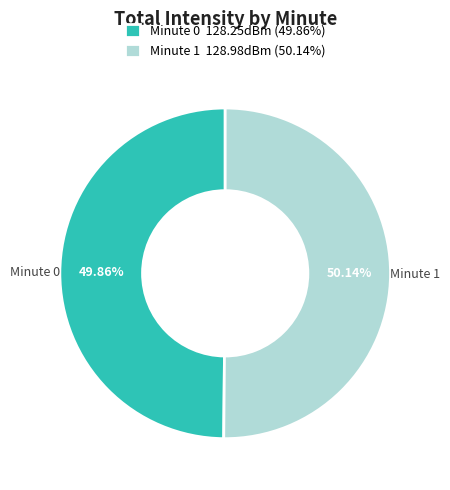

Do Minute 0 128.25dBm (49.86%) and Minute 1 128.98dBm (50.14%) together represent more than half of the pie?

Yes